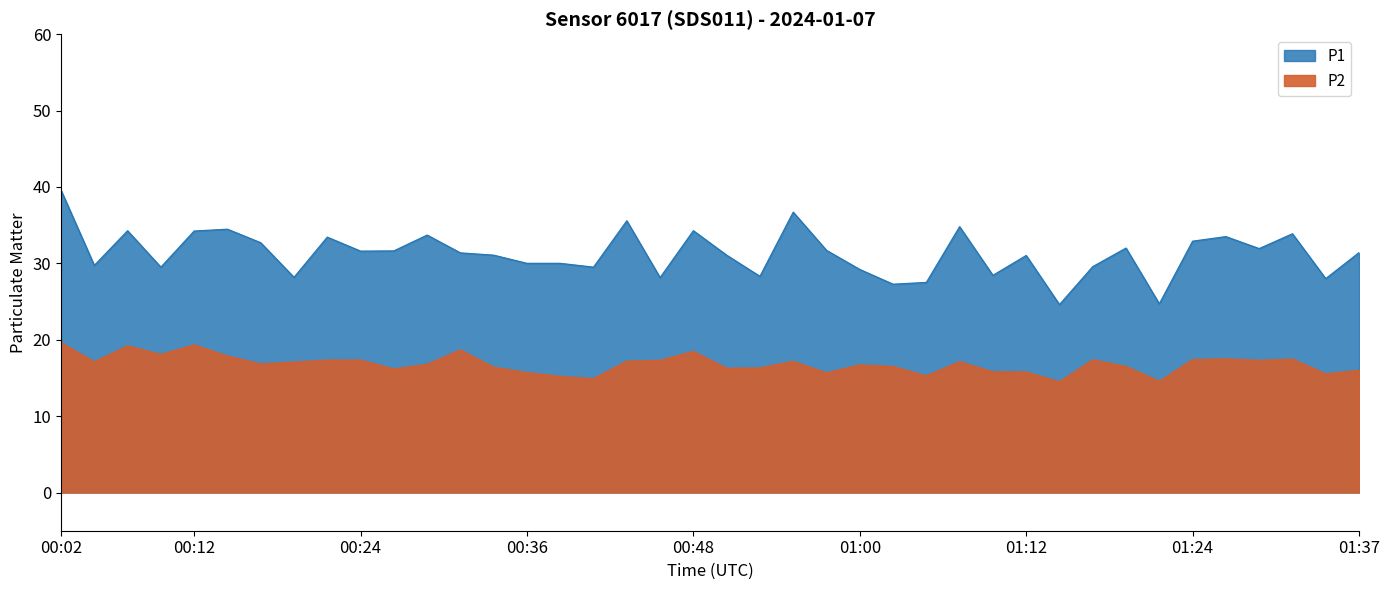

Which has a higher value, 00:50 or 00:04?

00:50